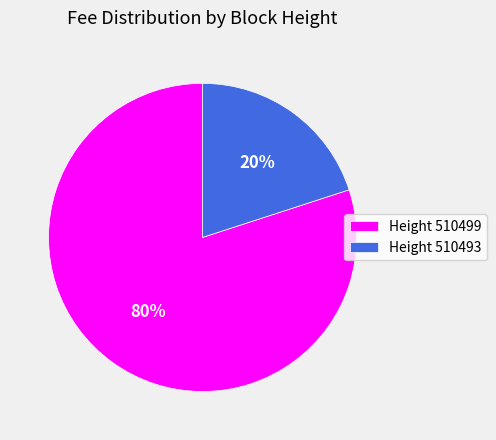

True or false: Height 510499 accounts for 80% of the total.

True